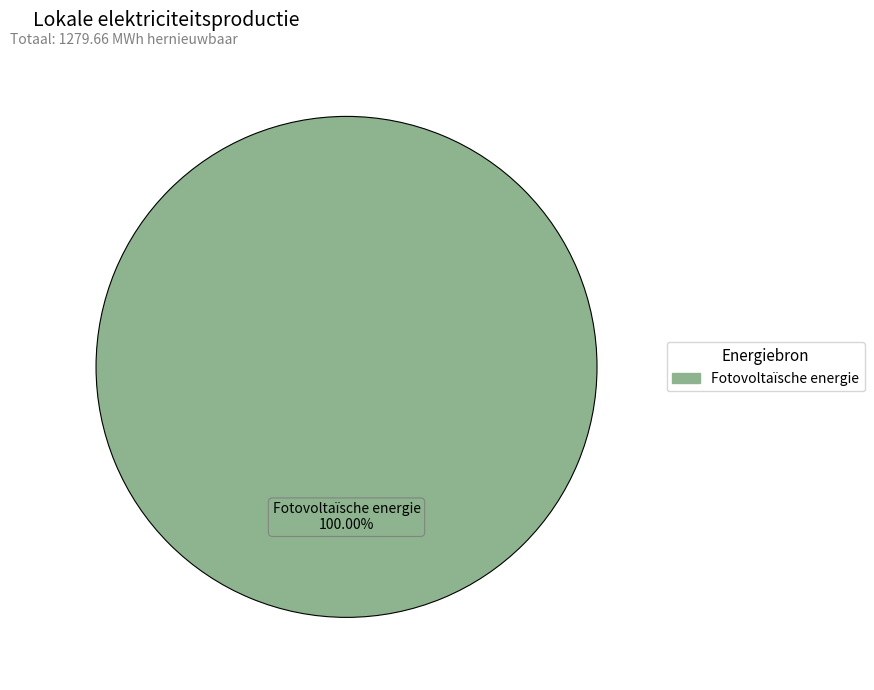

Does any single category account for the majority?

Yes